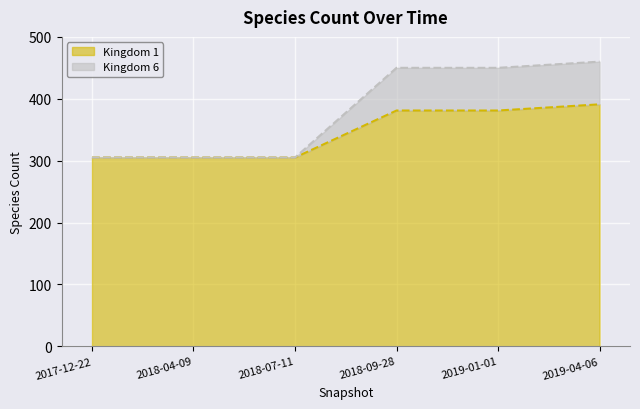

True or false: Kingdom 1 and Kingdom 6 intersect in this chart.

False